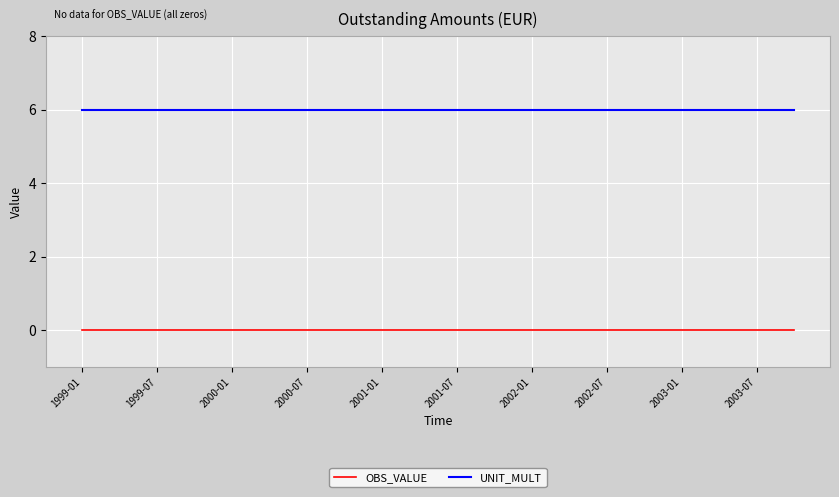

True or false: UNIT_MULT and OBS_VALUE cross at least once.

False